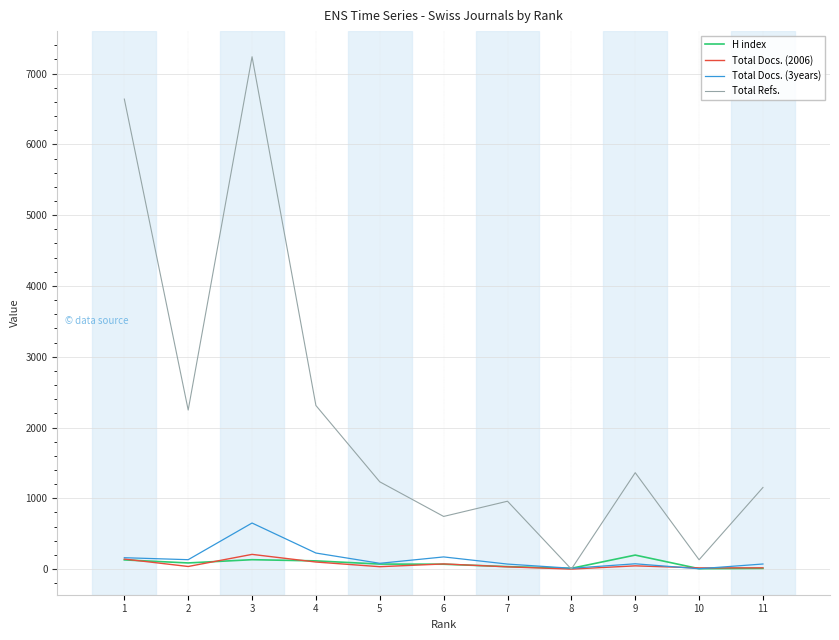

Where is the first local minimum for Total Refs.?

2